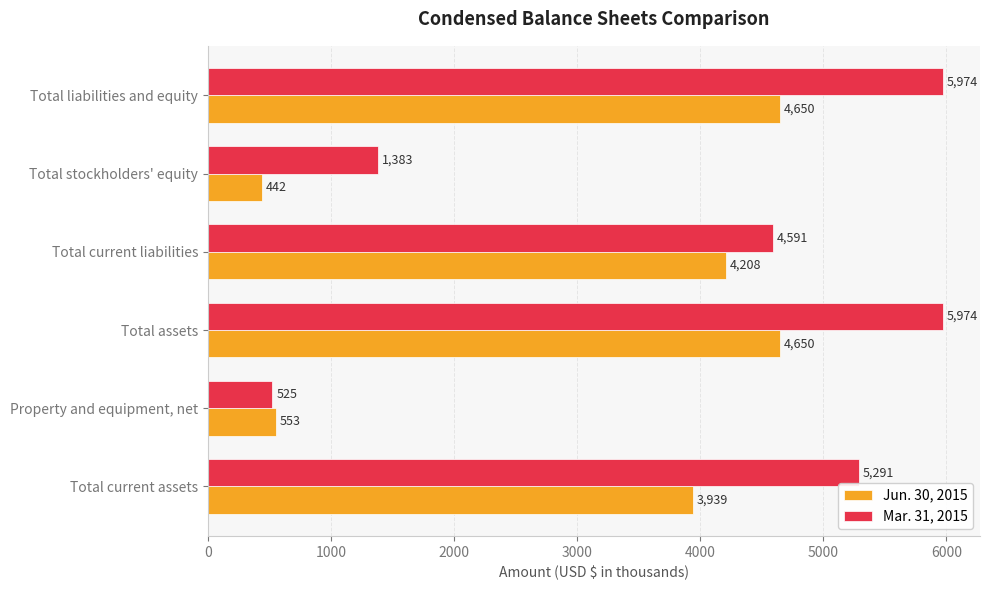

At which label does Mar. 31, 2015 reach its minimum?

Property and equipment, net